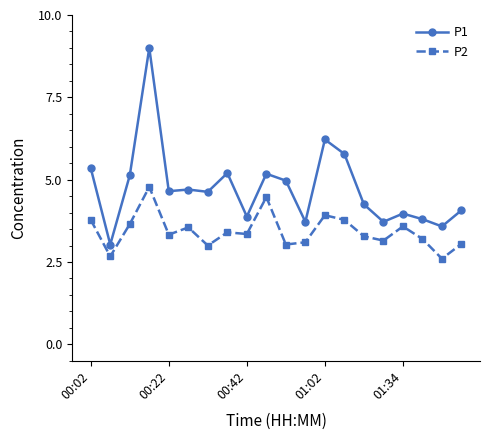

True or false: P2 and P1 intersect in this chart.

False